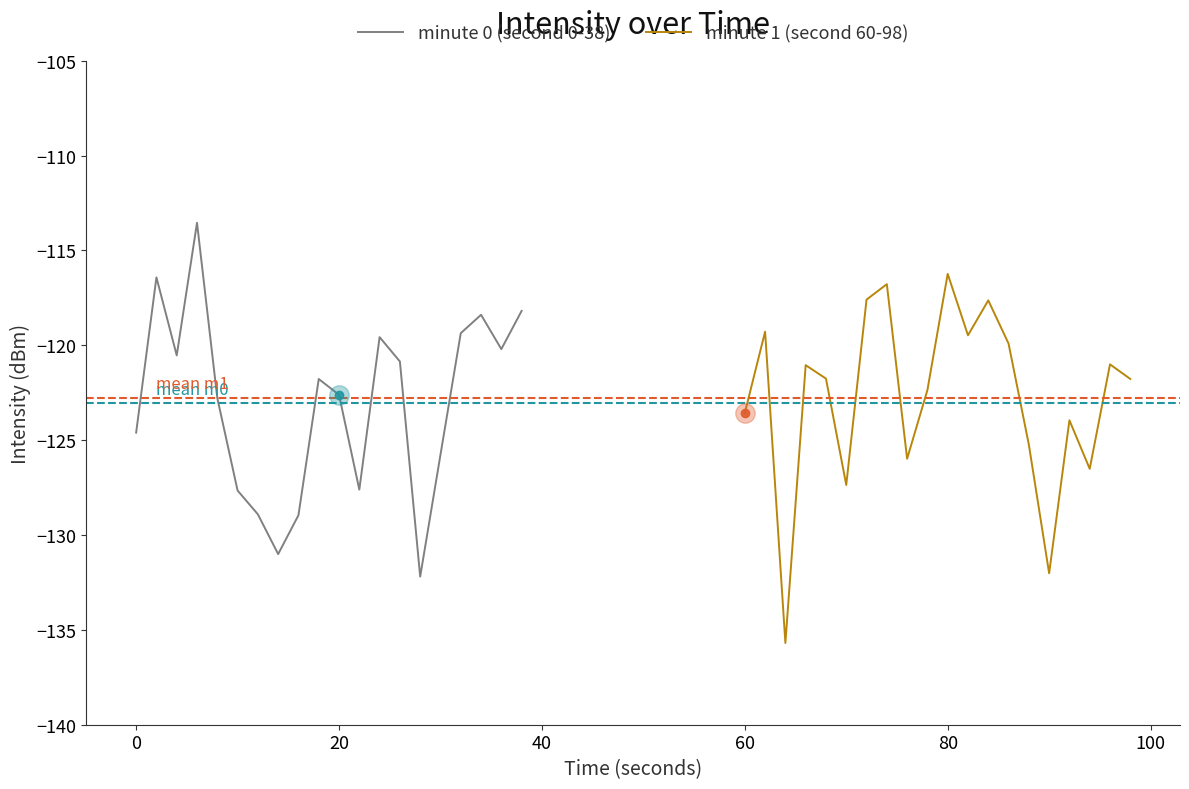

Which series has the largest total across all categories?

minute 1 (second 60-98)